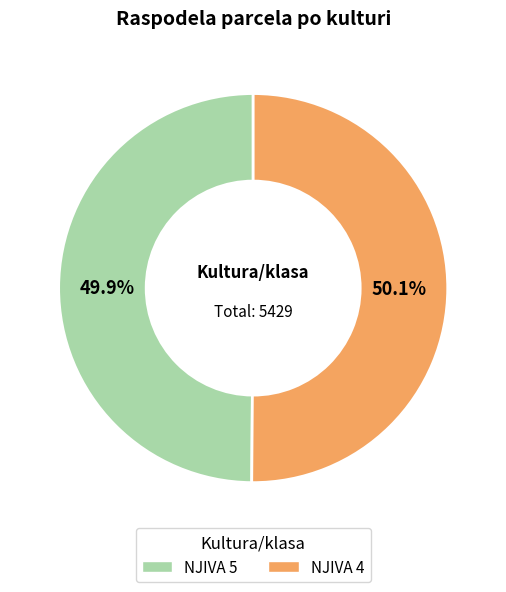

What percentage is NOT represented by NJIVA 5?

50.1%